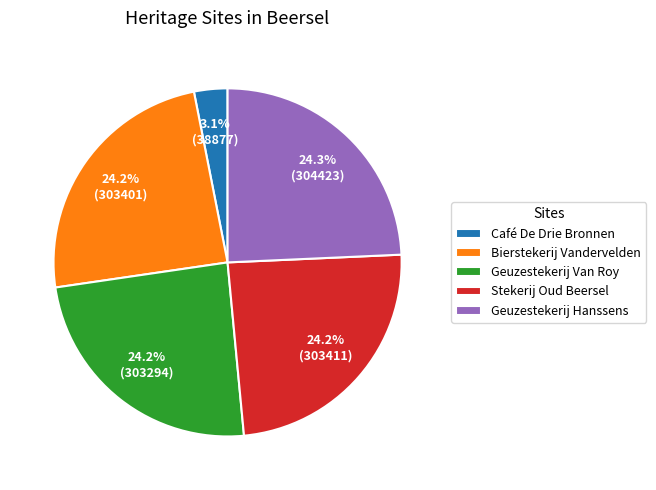

Which slice is the smallest?

Café De Drie Bronnen